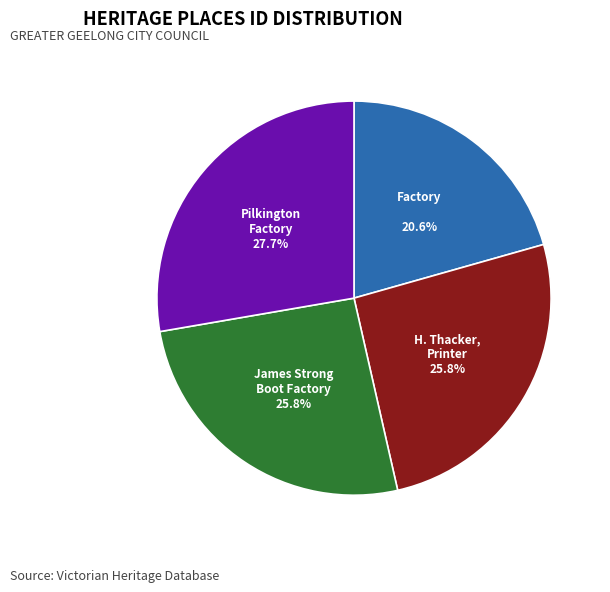

Does any single category account for the majority?

No